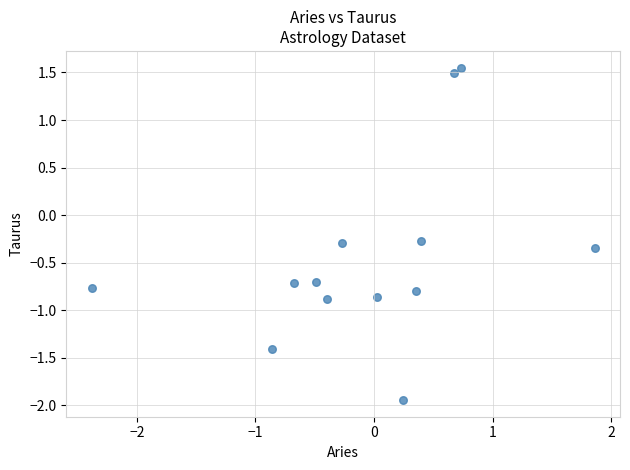

What is the range of Y values (max minus min)?

3.5